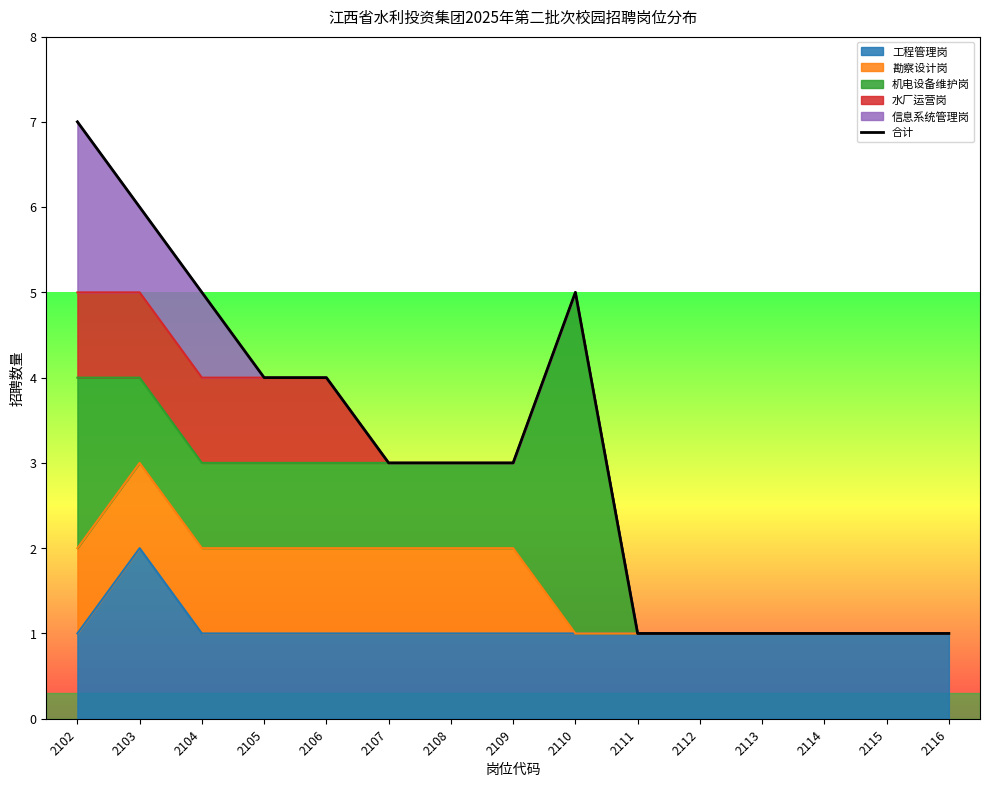

Reading right to left, transcribe all the data shown in this chart.

1	1	1	1	1	1	5	3	3	3	4	4	5	6	7